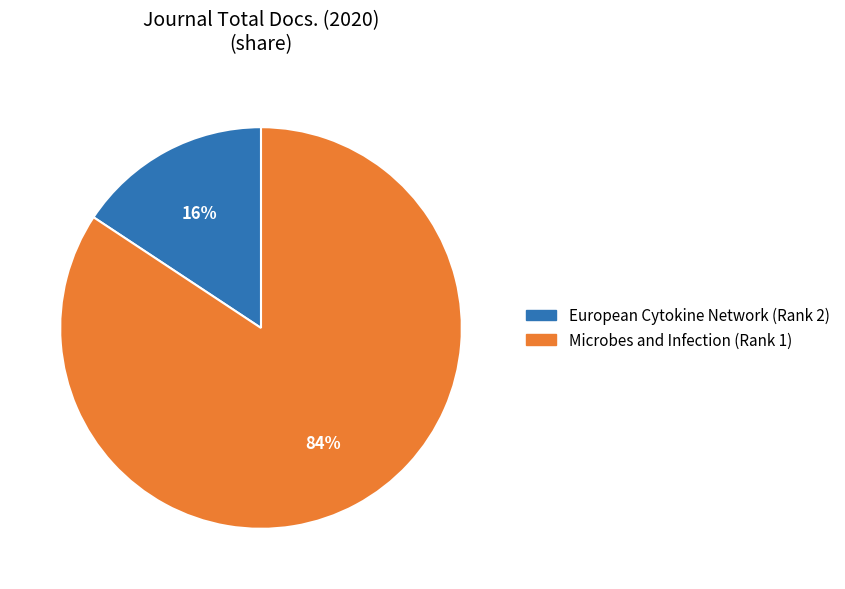

The Microbes and Infection slice represents 84% of the pie. True or false?

True